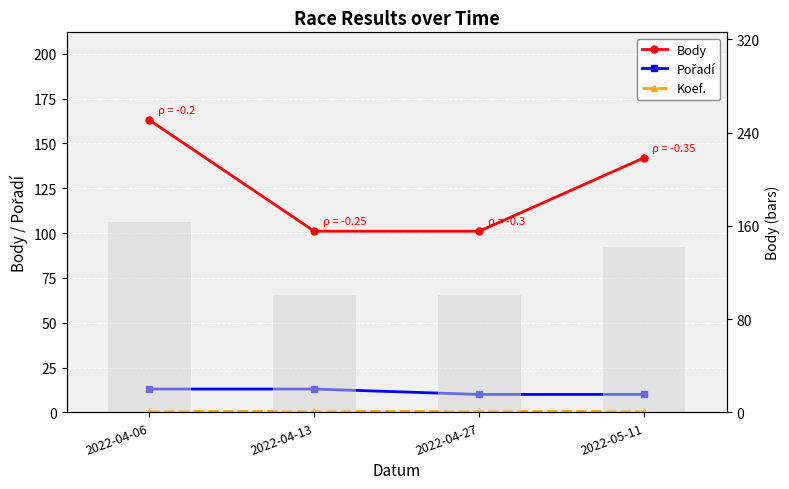

Are the bars horizontal?

No